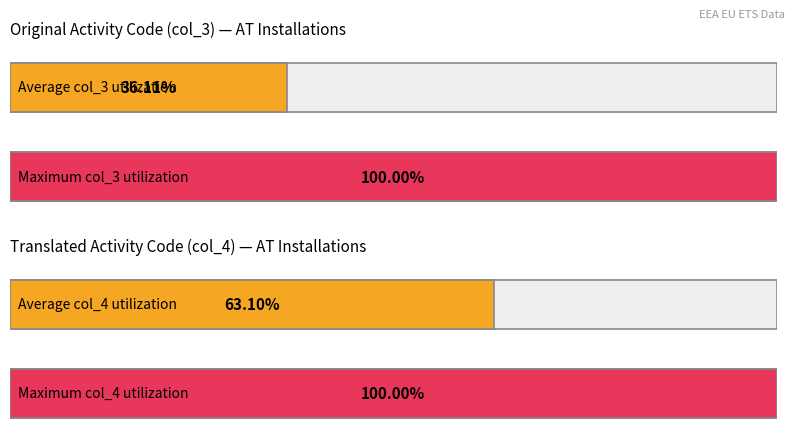

Between AT and AT, which series saw the biggest shift?

col_4